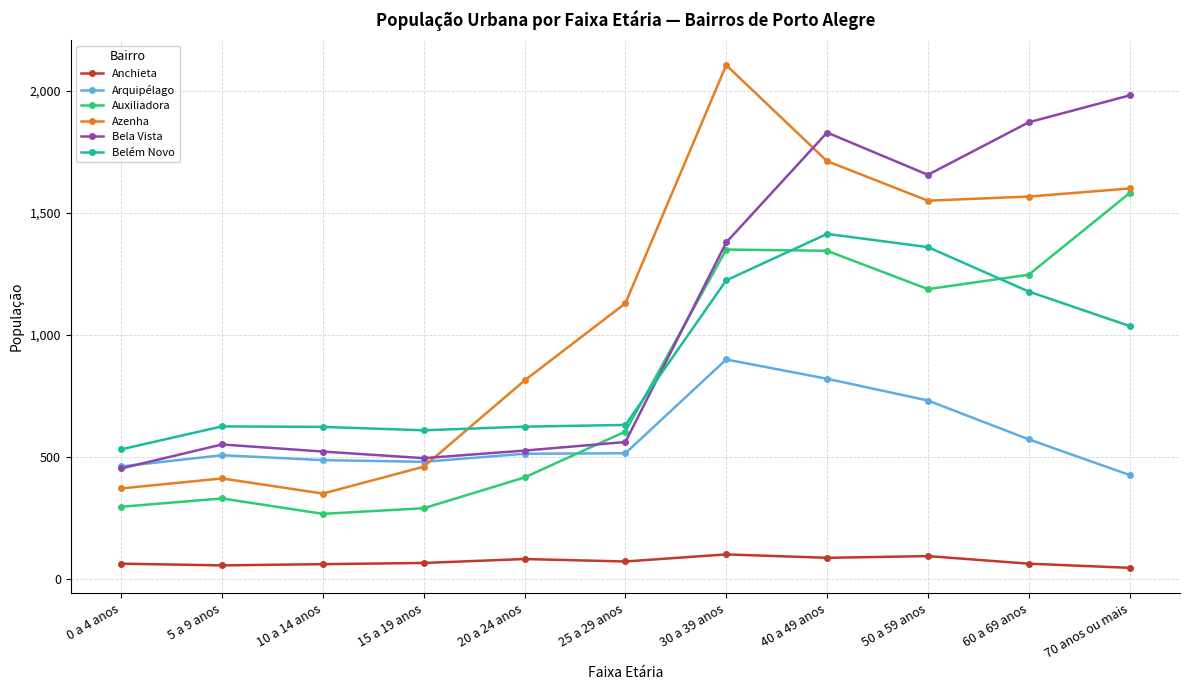

Which series has the largest range (max minus min)?

Azenha